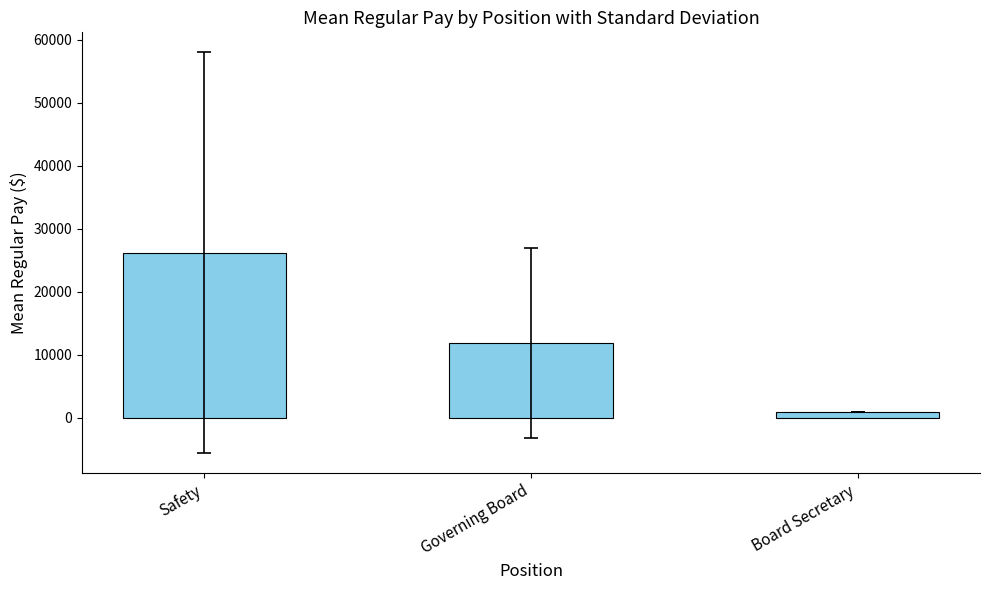

Is it true that the value at Safety is 26208.9?

True